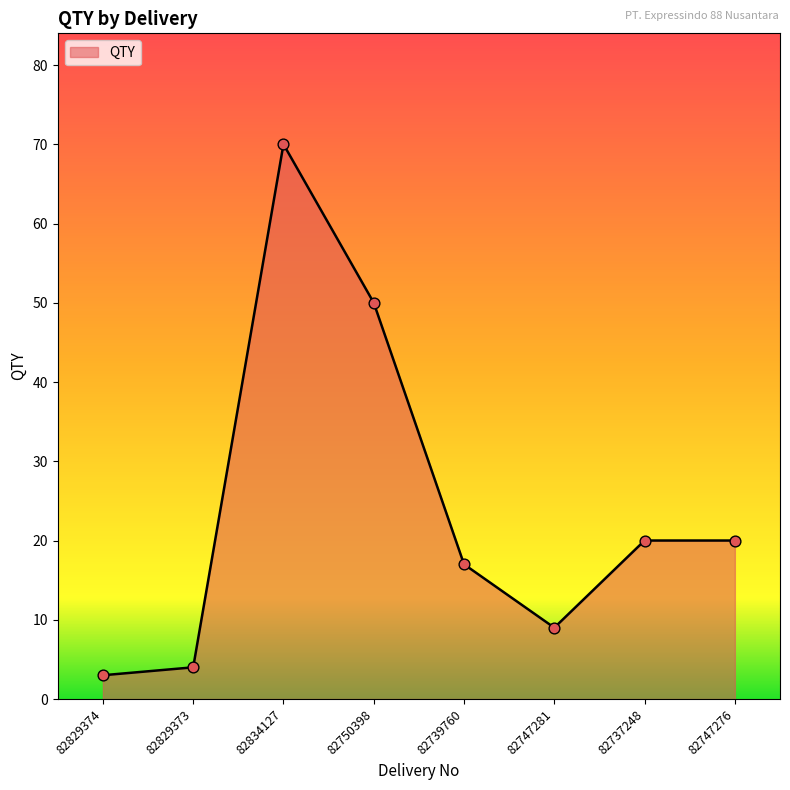

Which has a higher value, 82739760 or 82829373?

82739760